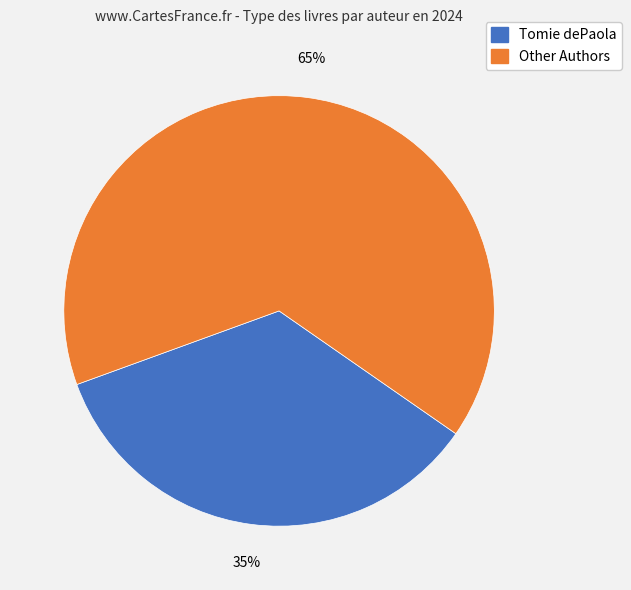

How many segments does this pie chart have?

2